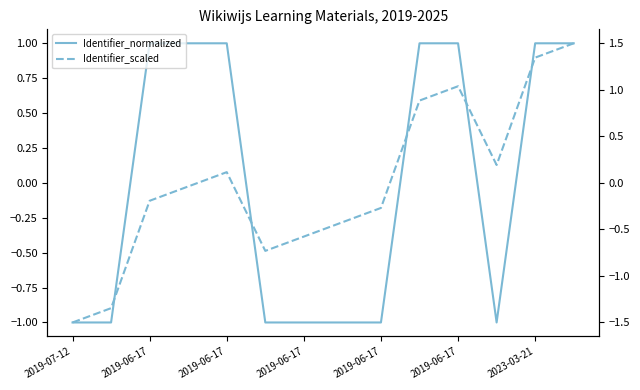

How many values in the Identifier_normalized series exceed 0?

7